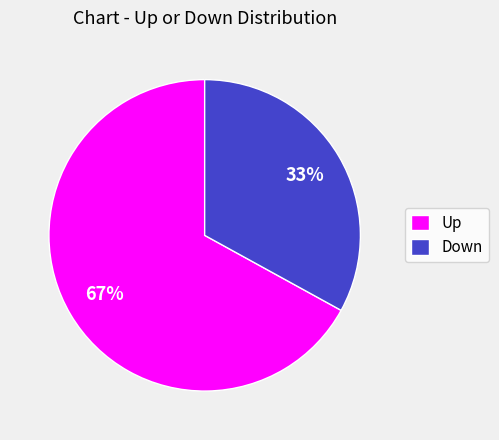

Is the sum of Down and Up greater than half?

Yes